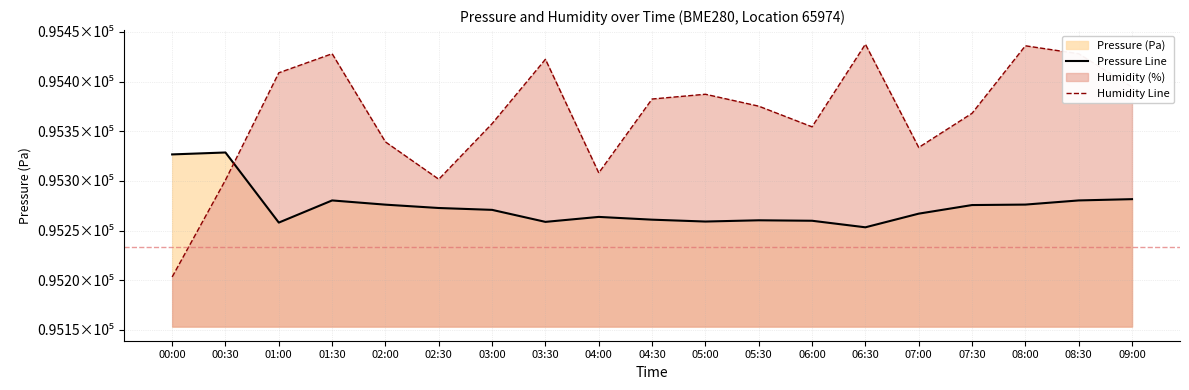

After their last crossing, which series has the higher values: Pressure Line or Humidity Line?

Humidity Line